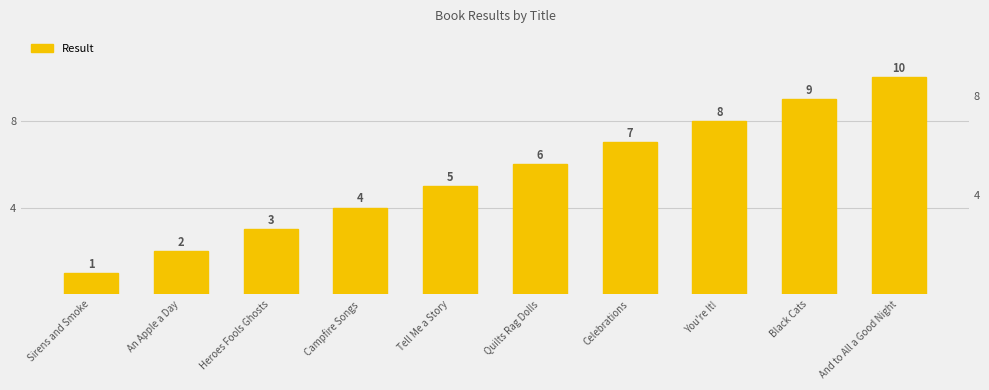

What is the change in value from Tell Me a Story to Celebrations?

+2